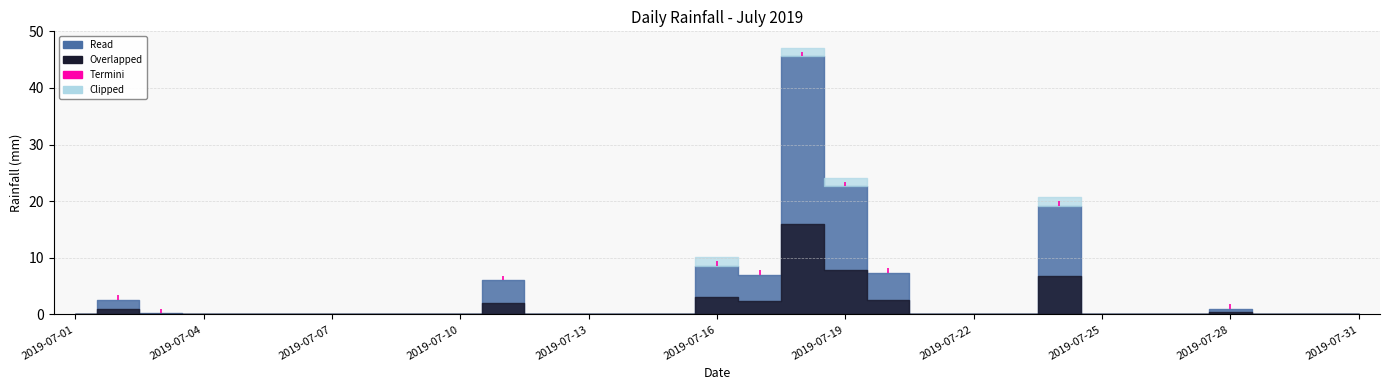

True or false: the data shows 2.6 at 2019-07-02.

True